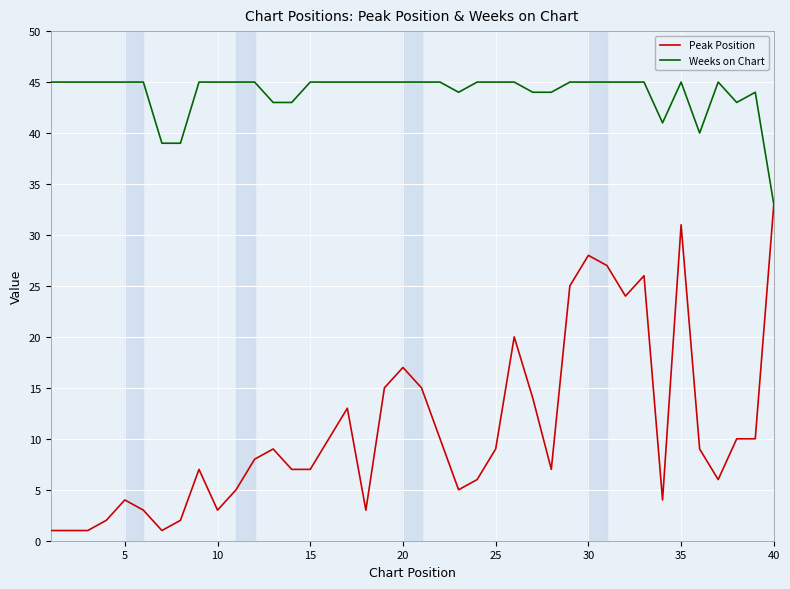

List the series in order of their peak value, lowest first.

Peak Position, Weeks on Chart